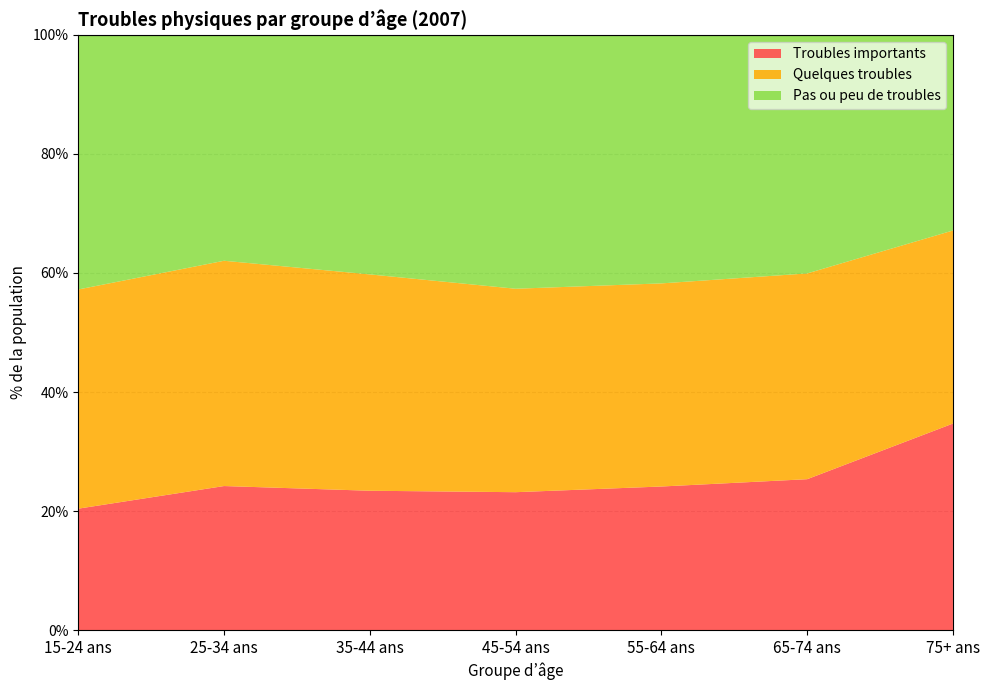

Count the number of data series in this chart.

3